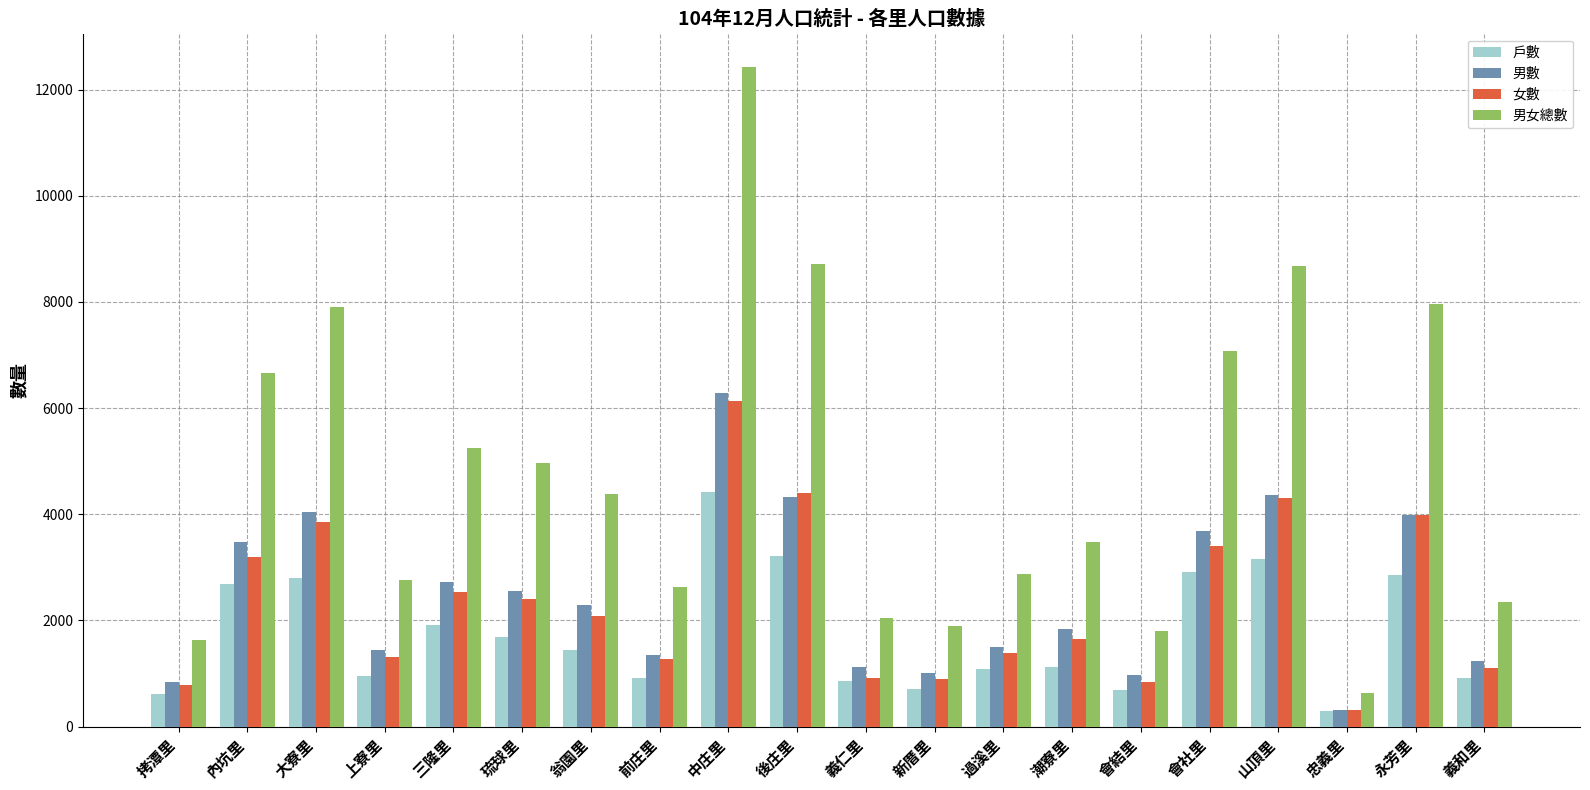

Is the value of 男女總數 at 大寮里 greater than the value of 女數 at 前庄里?

Yes